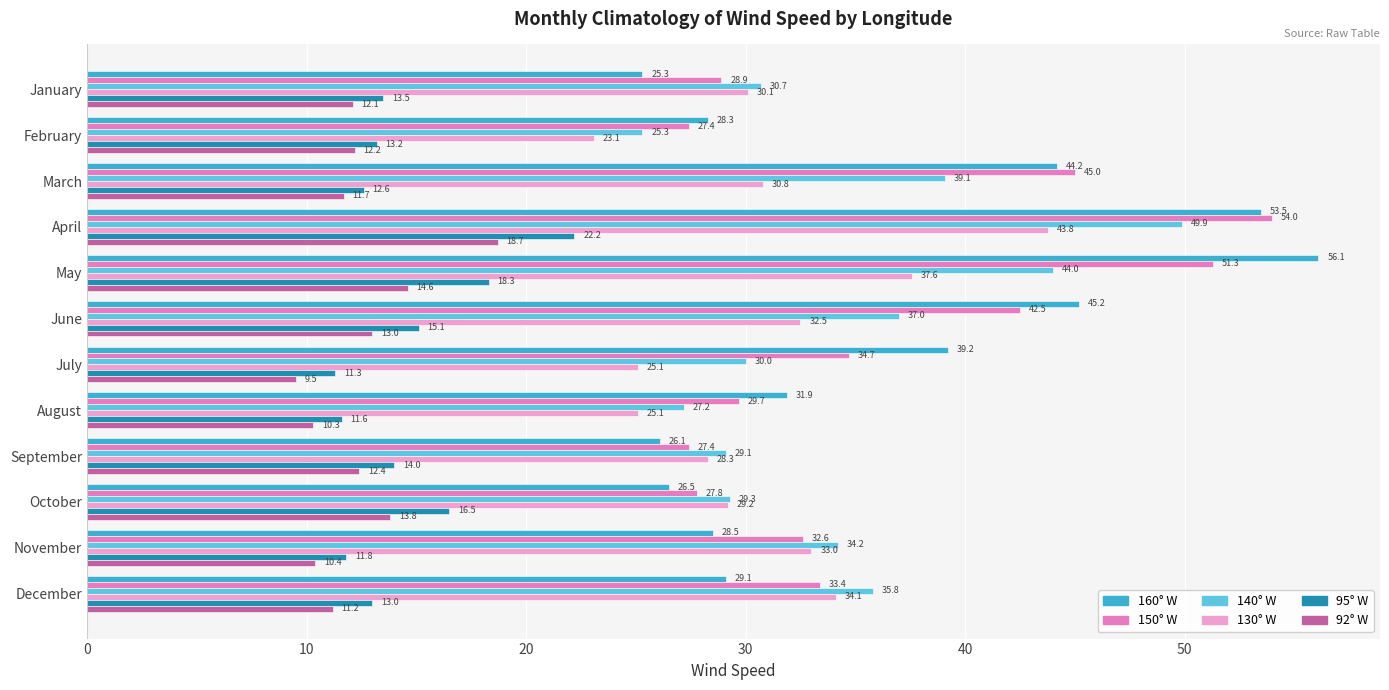

Which category has the lowest value across all series?

July